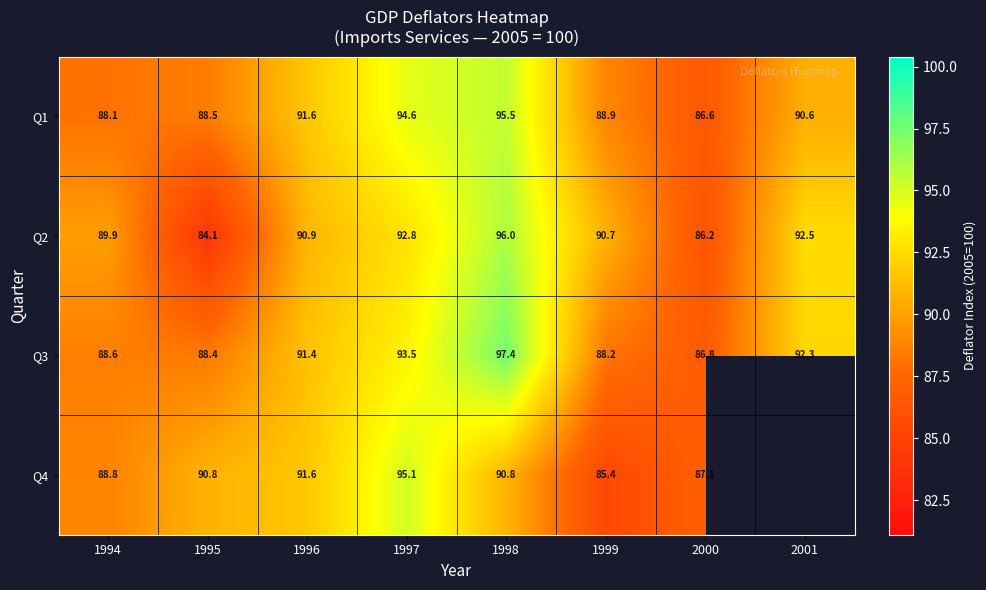

At which label is Q3 closest to 92?

2001